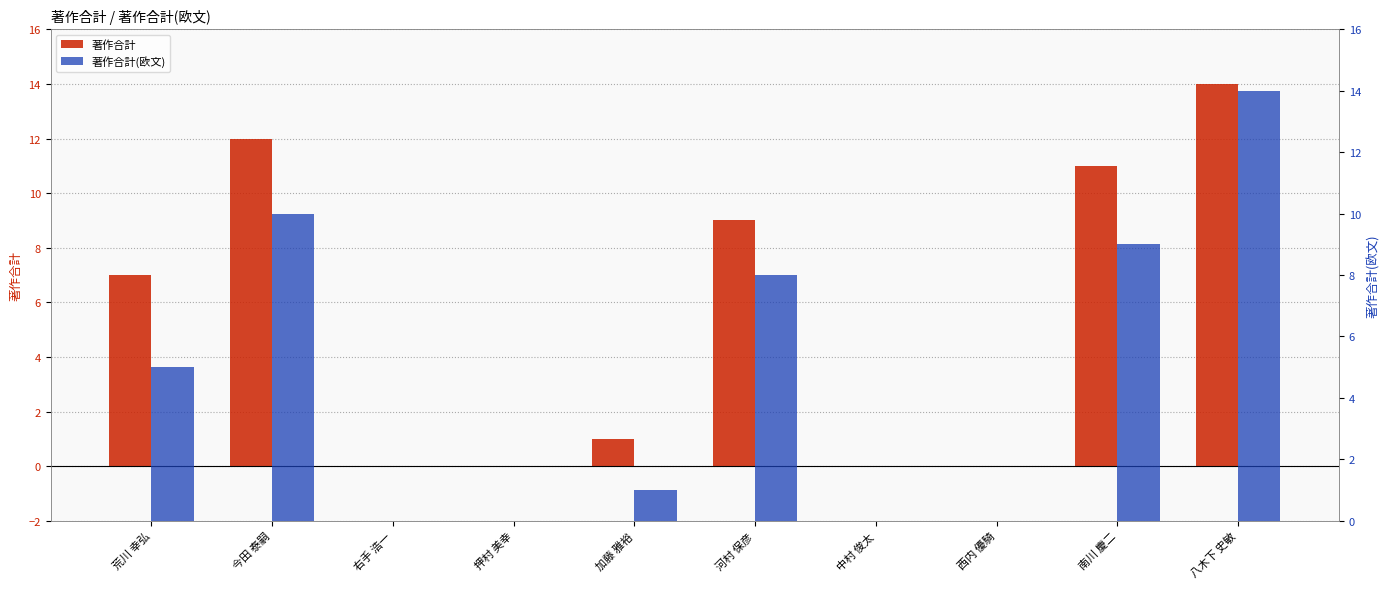

How many bars are there in each group?

2